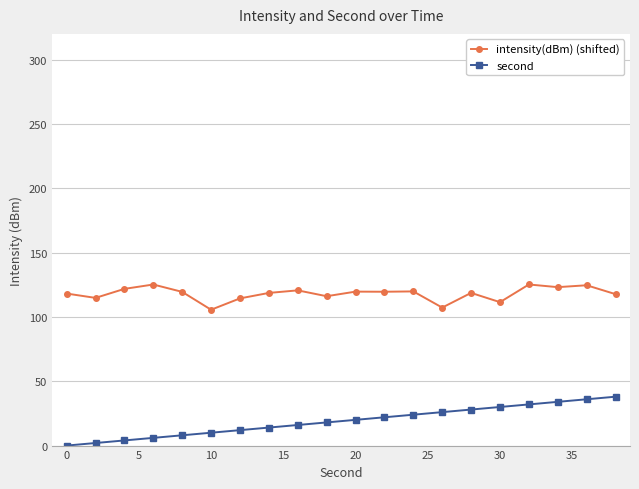

What is the minimum value for intensity(dBm) (shifted)?

105.6